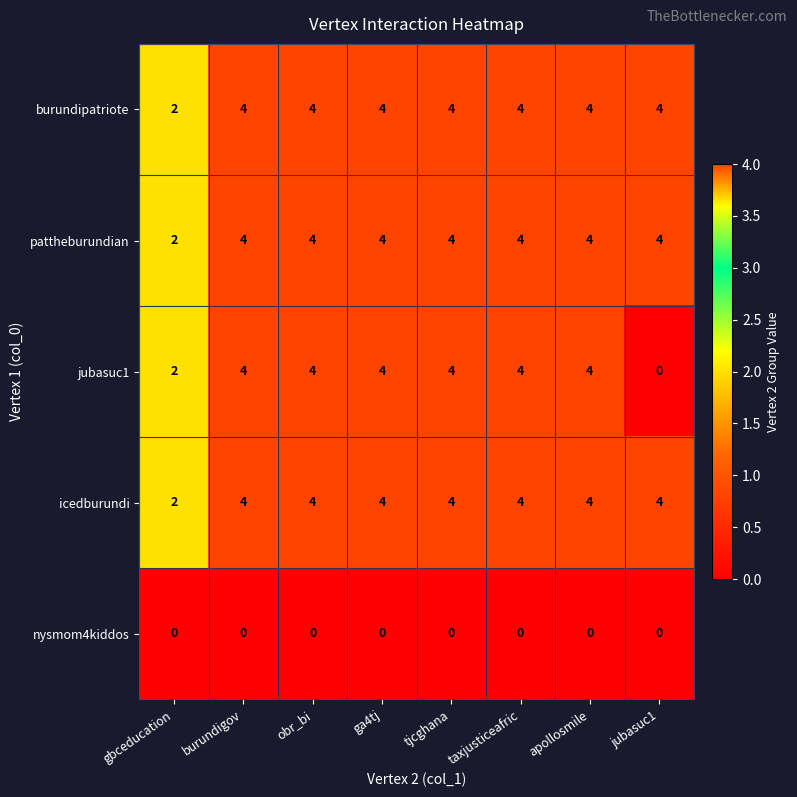

Is the value of jubasuc1 at ga4tj greater than the value of nysmom4kiddos at burundigov?

Yes